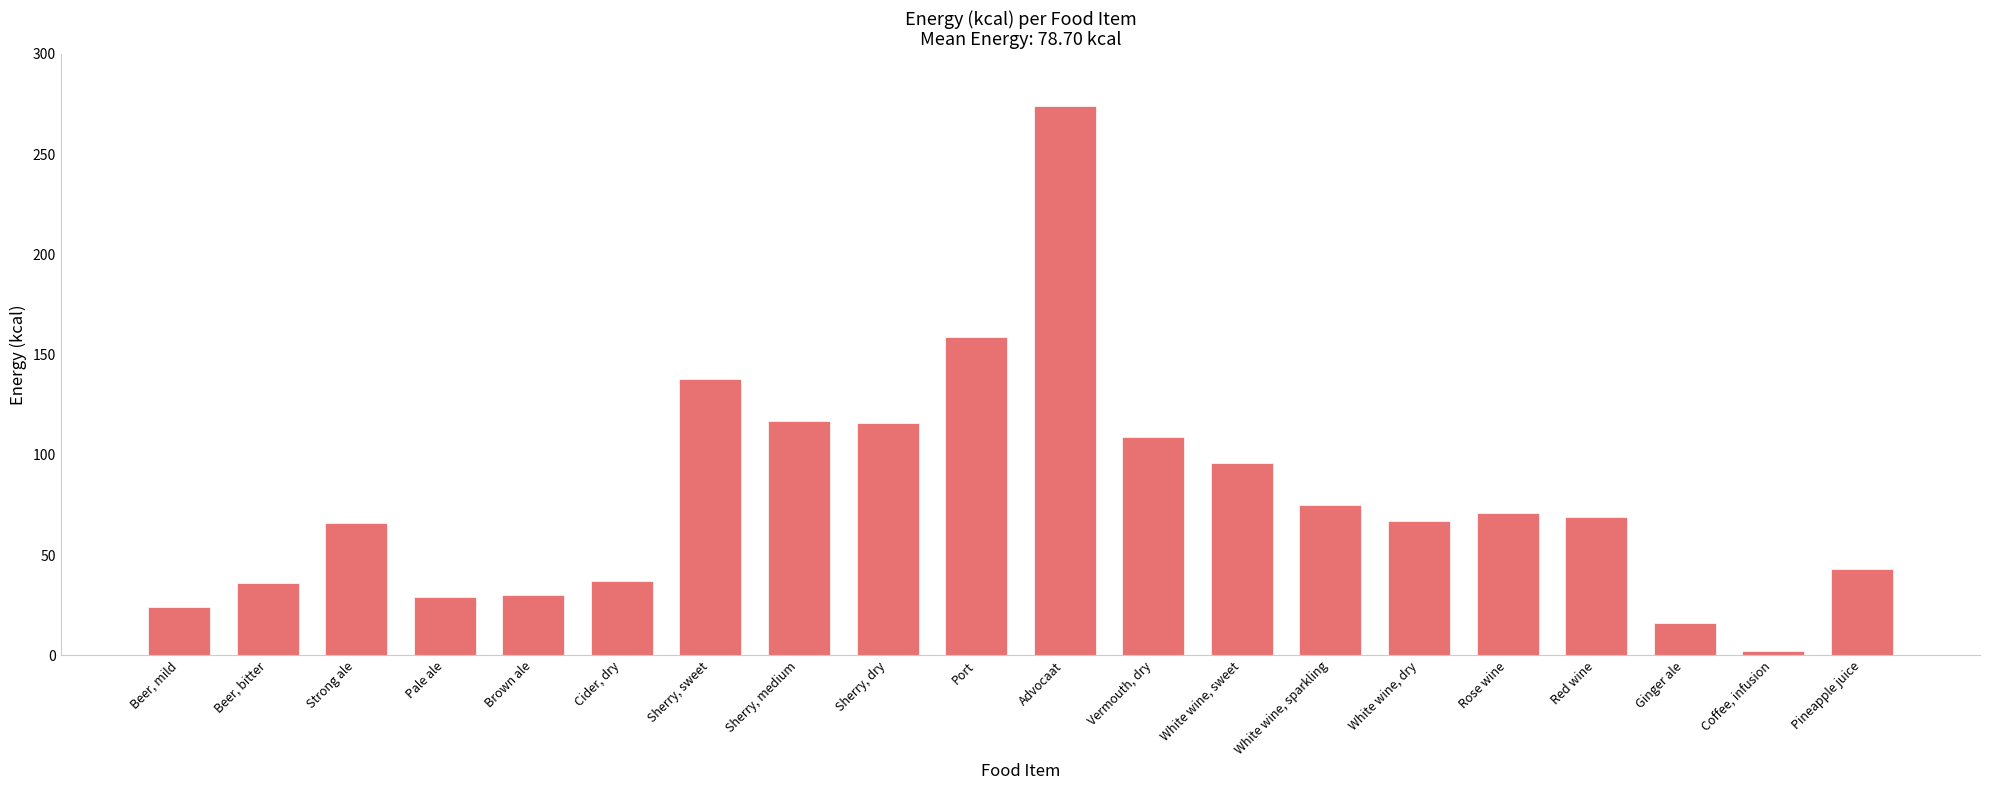

The chart shows a value of 24 at Beer, mild. True or false?

True